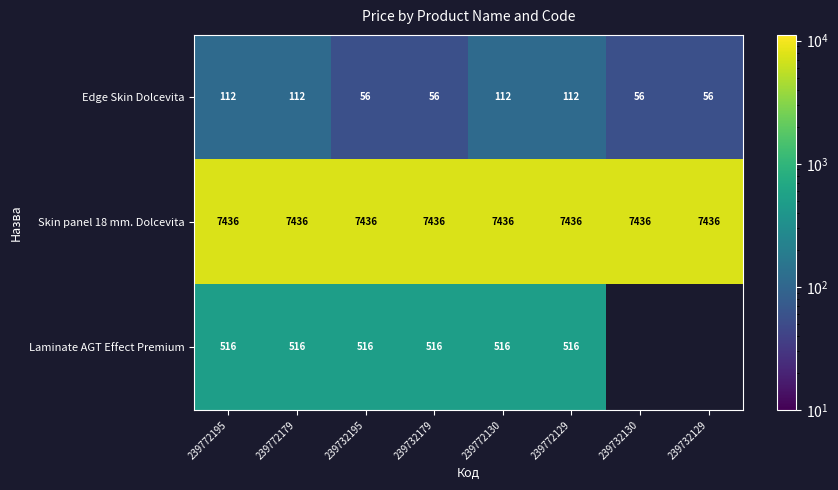

At how many categories does at least one series exceed 6996?

8